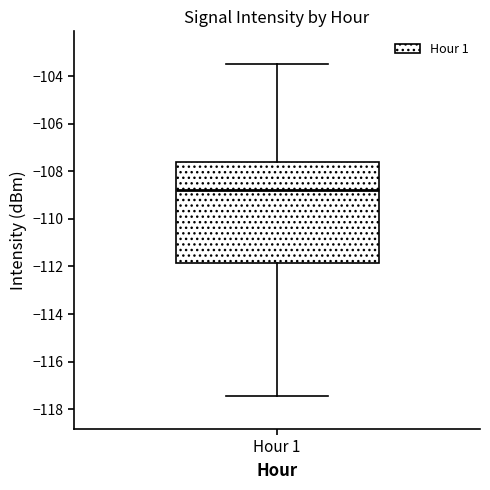

Where does the median line of the box for Hour 1 sit on the y-axis? The values are not printed on the chart, so give them approximately, as read against the axis.

-108.8